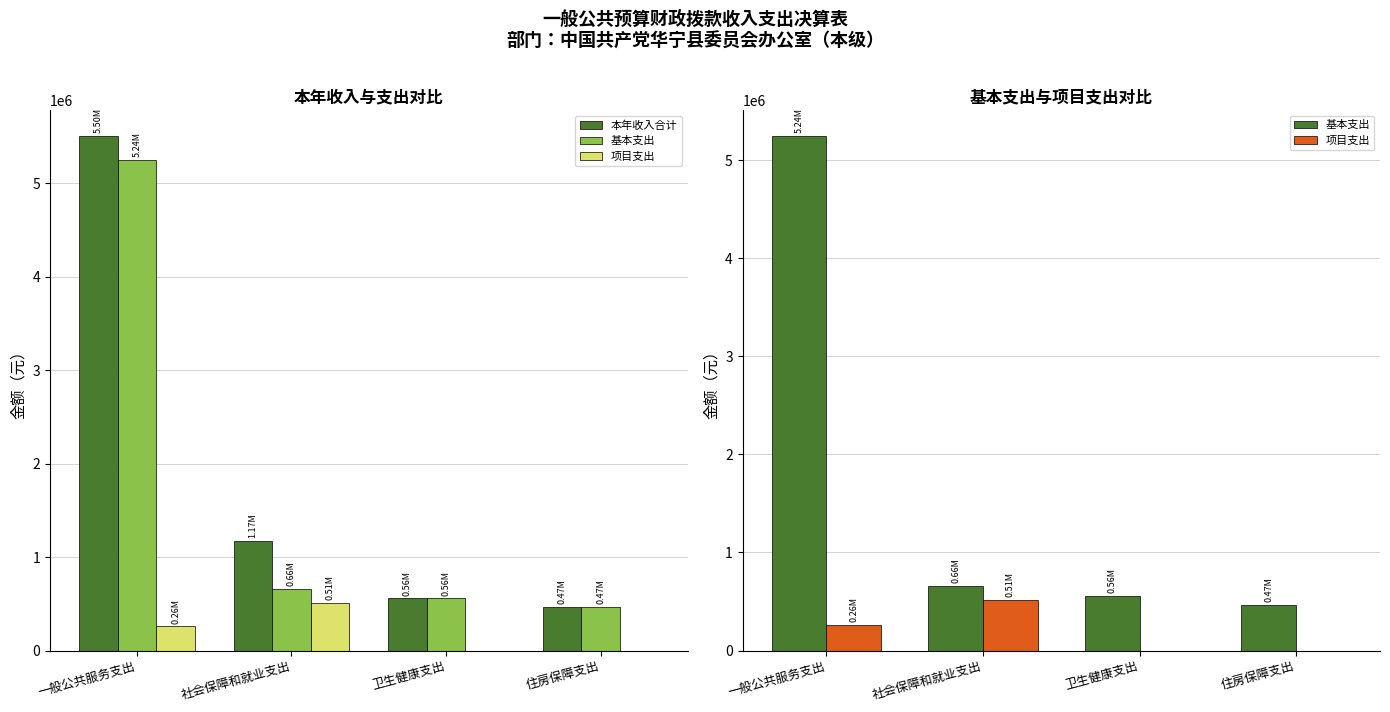

How many bars are there in each group?

3